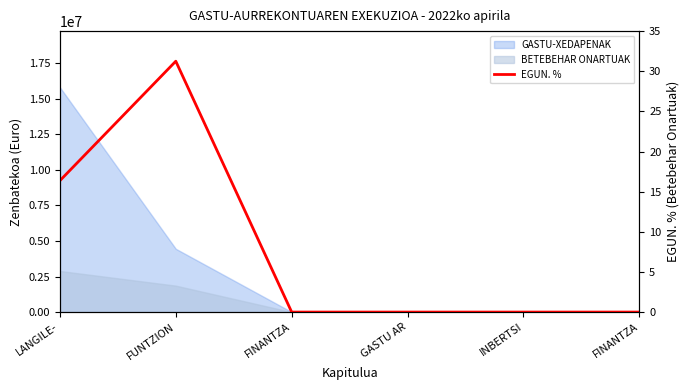

How many interior local peaks (higher than both neighbors) does the data have?

1